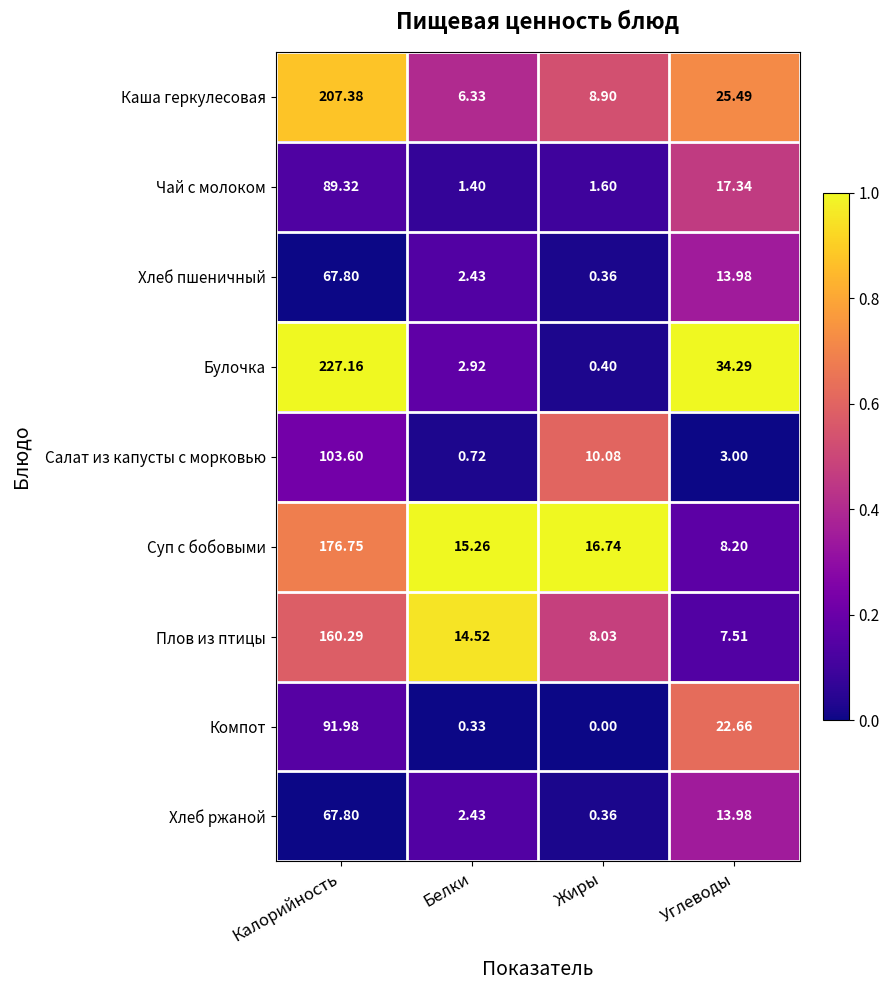

Between Калорийность and Углеводы, which series saw the biggest shift?

Булочка